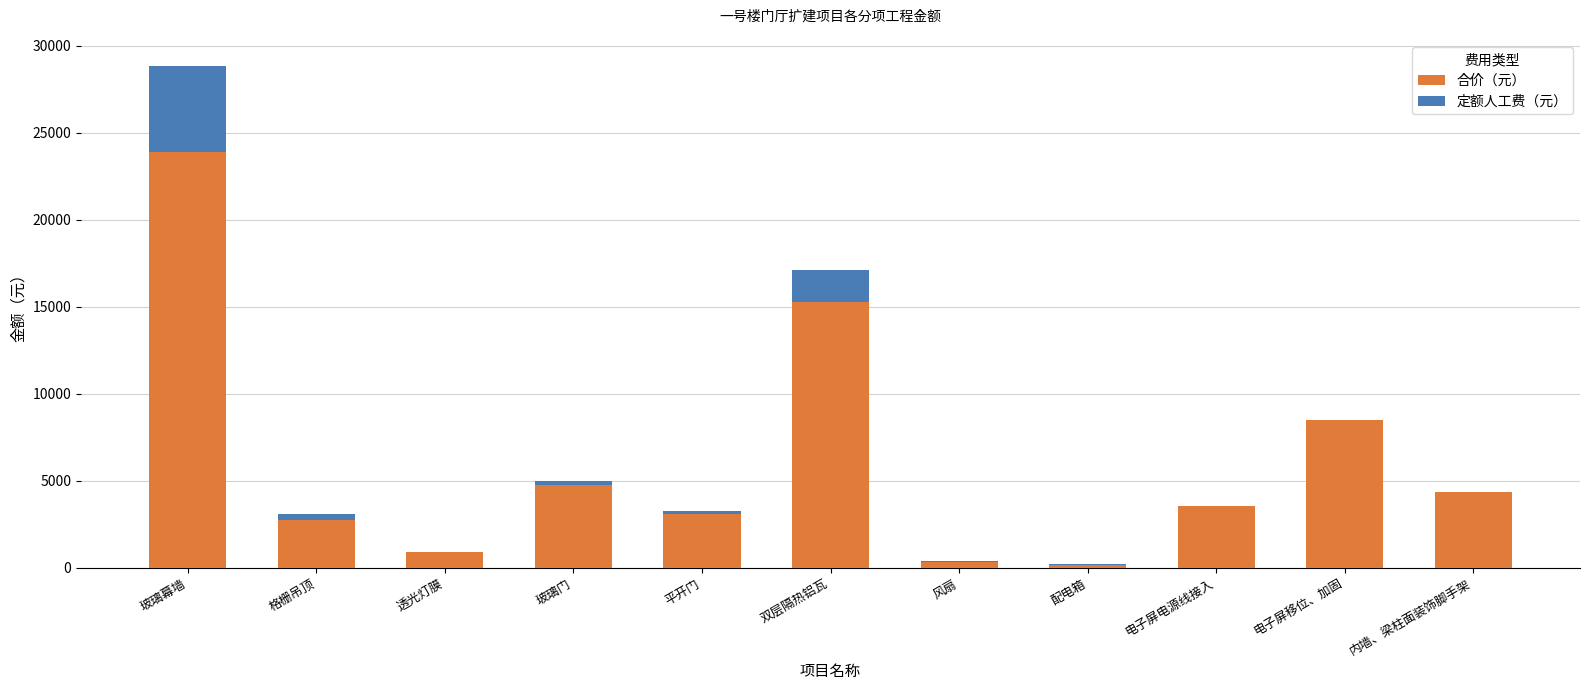

Reading right to left, list the values for the 合价（元） series.

内墙、梁柱面装饰脚手架=4331.8	电子屏移位、加固=8500.0	电子屏电源线接入=3562.7	配电箱=174.4	风扇=339.8	双层隔热铝瓦=15300.8	平开门=3101.3	玻璃门=4738.1	透光灯膜=883.0	格栅吊顶=2730.0	玻璃幕墙=23901.7